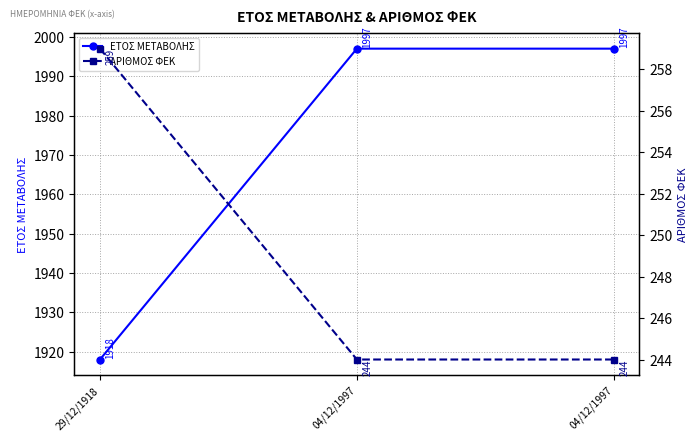

What is the difference between the highest and lowest values at 29/12/1918?

1659